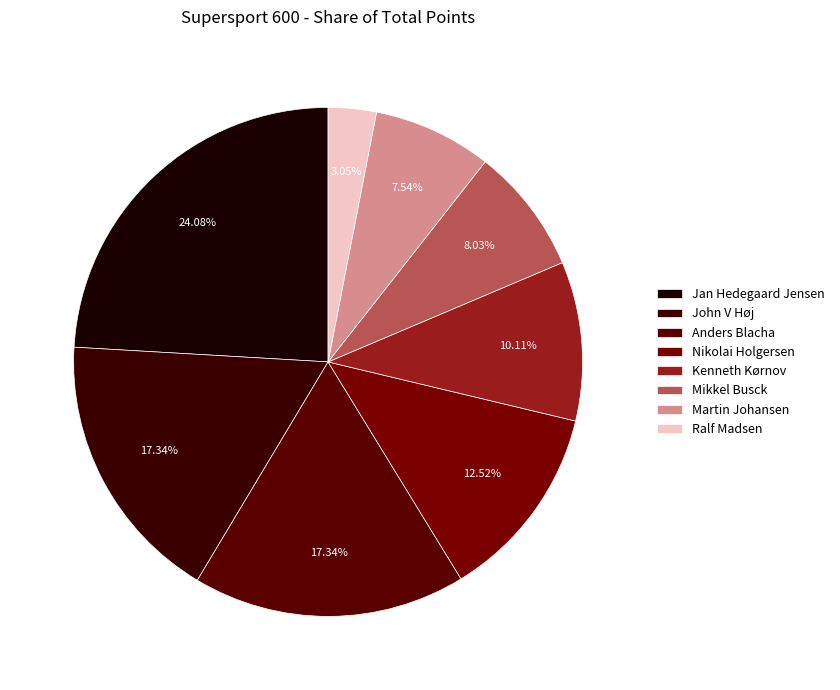

How many slices are in this pie chart?

8